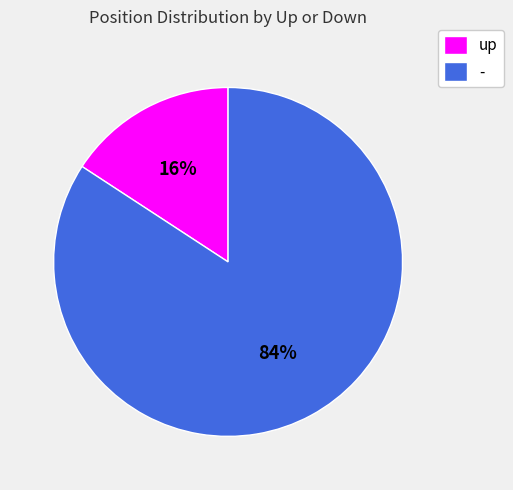

How many segments does this pie chart have?

2